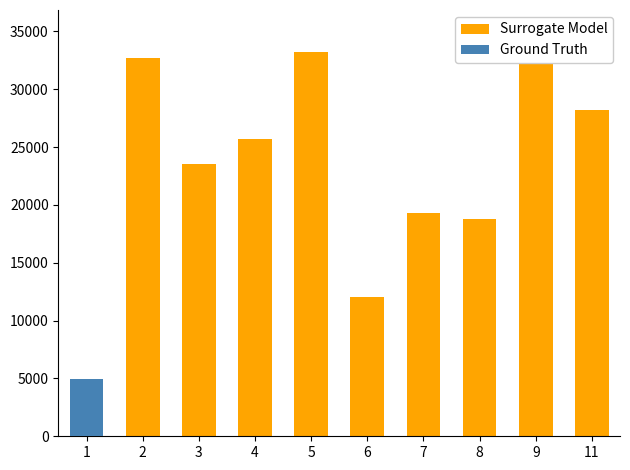

What are all the series names shown in the legend?

Surrogate Model, Ground Truth